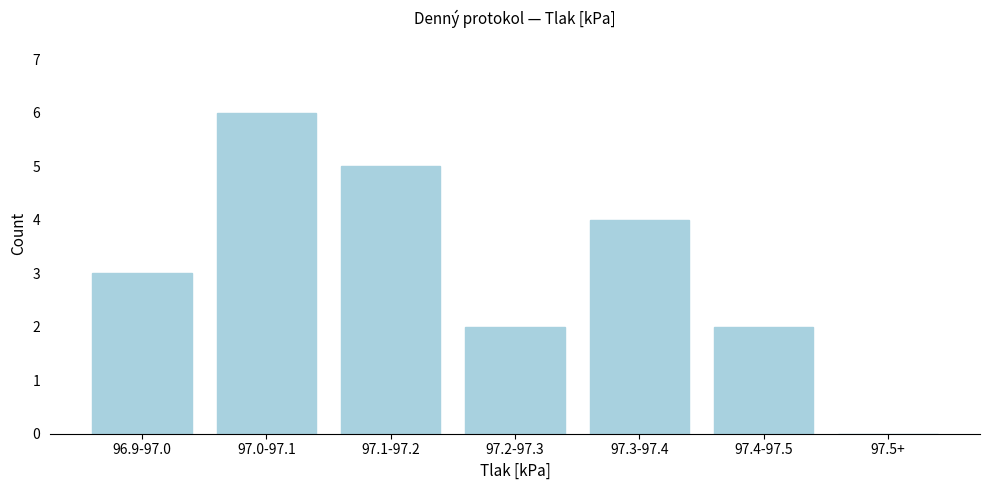

Reading left to right, extract all data points from this chart.

96.9-97.0=3	97.0-97.1=6	97.1-97.2=5	97.2-97.3=2	97.3-97.4=4	97.4-97.5=2	97.5+=0